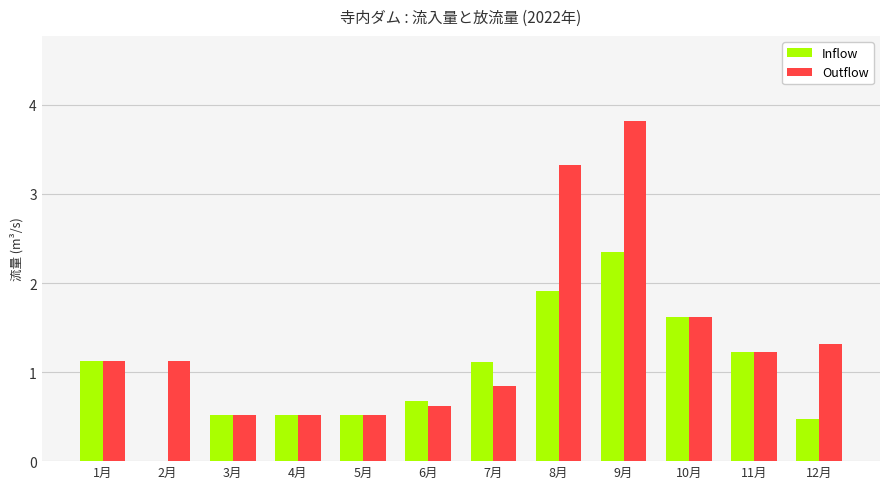

The value of Outflow at 10月 is 1.6. True or false?

True